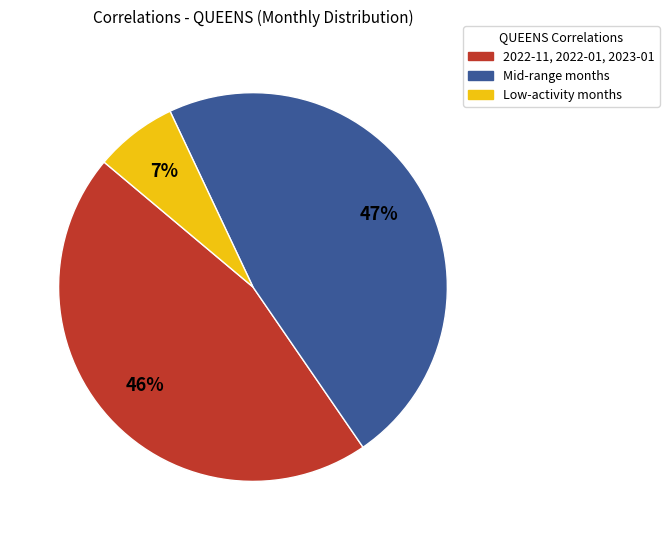

Rank the categories by value from lowest to highest.

Low-activity months, 2022-11, 2022-01, 2023-01, Mid-range months